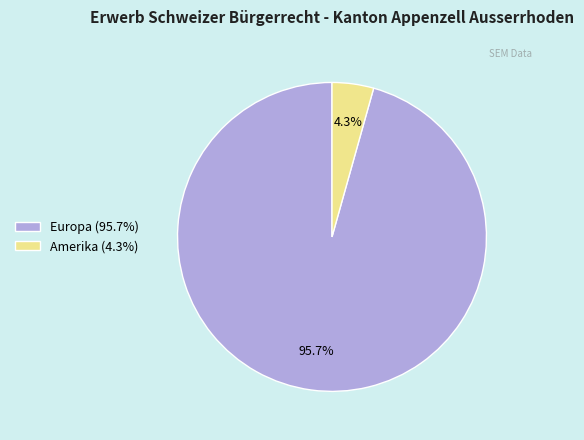

Is there any slice that represents more than half of the pie?

Yes